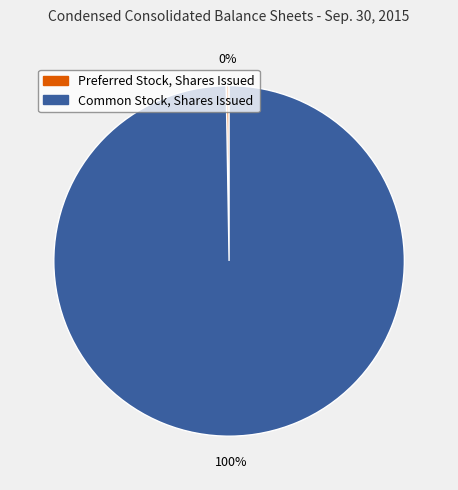

To the nearest percent, what percentage of the pie is Common Stock, Shares Issued?

100%